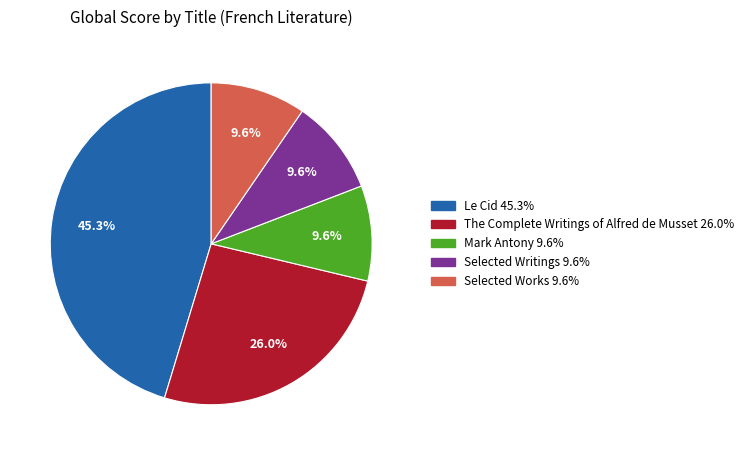

What is the ratio of the value at Mark Antony to the value at Le Cid?

0.2